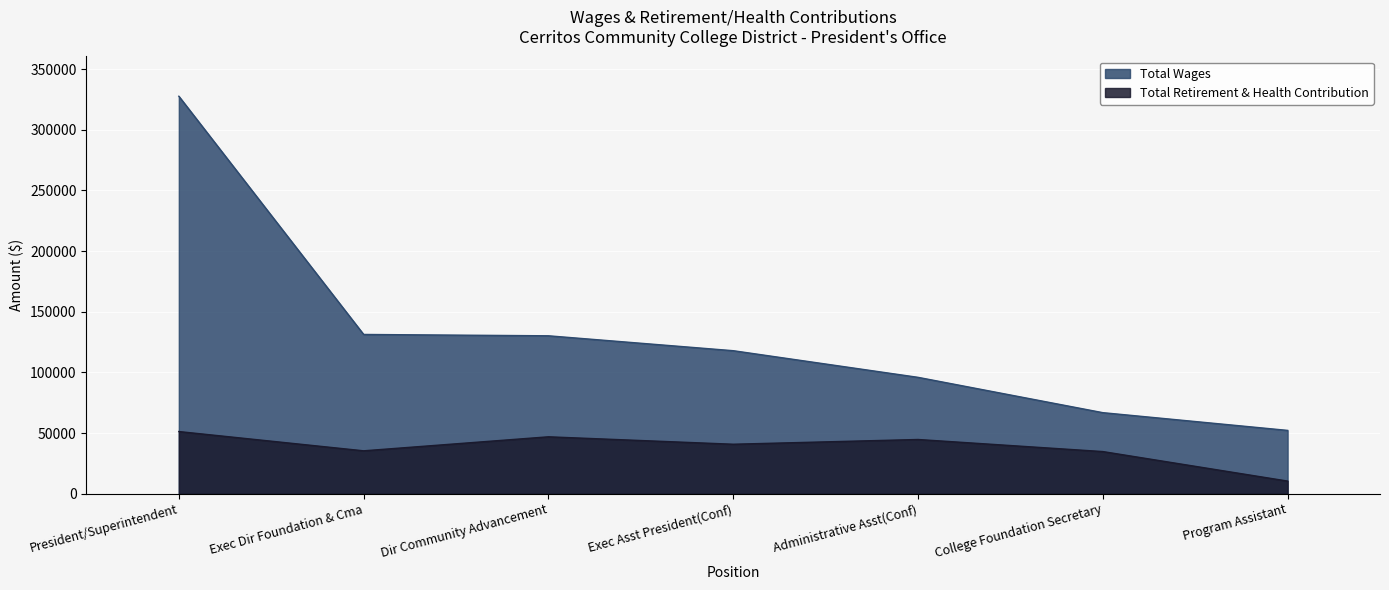

What value does the Total Wages series have at President/Superintendent, to the nearest 50?

327650